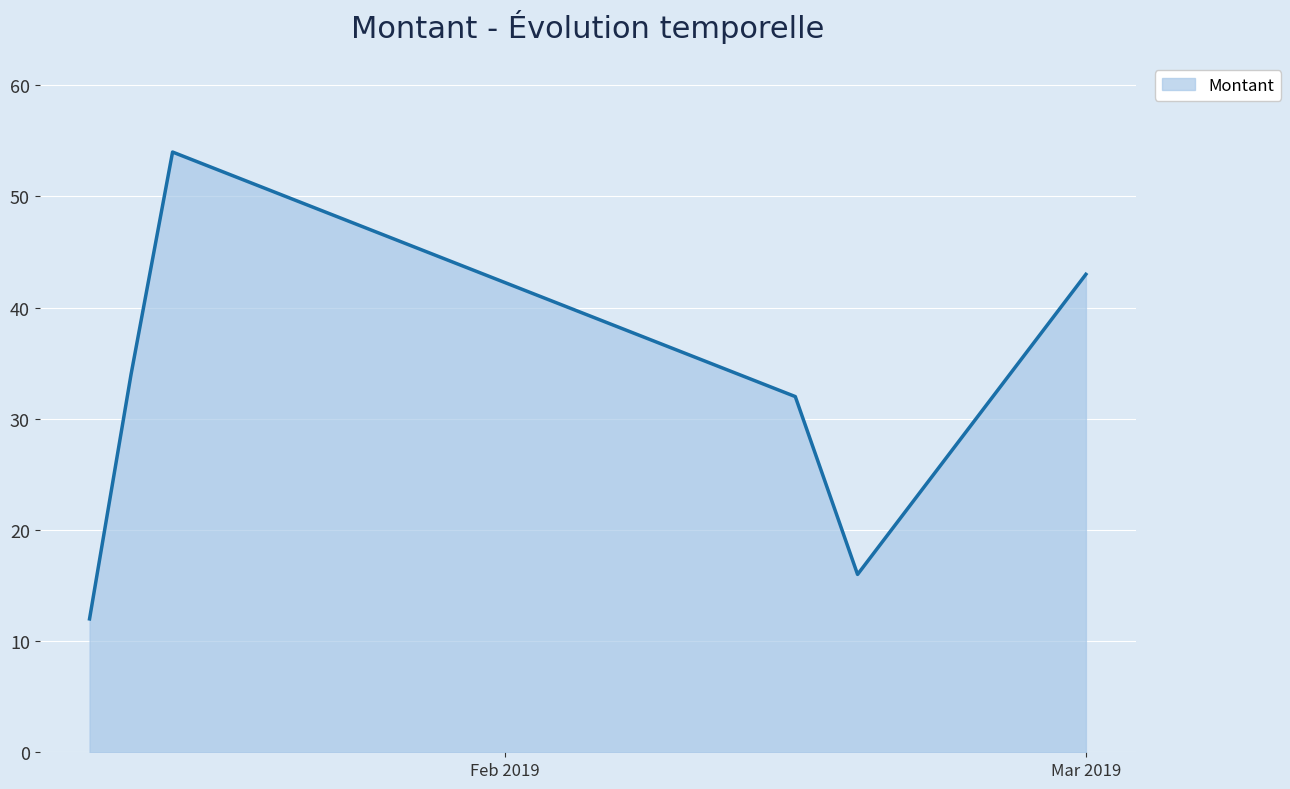

What is the greatest value displayed?

54